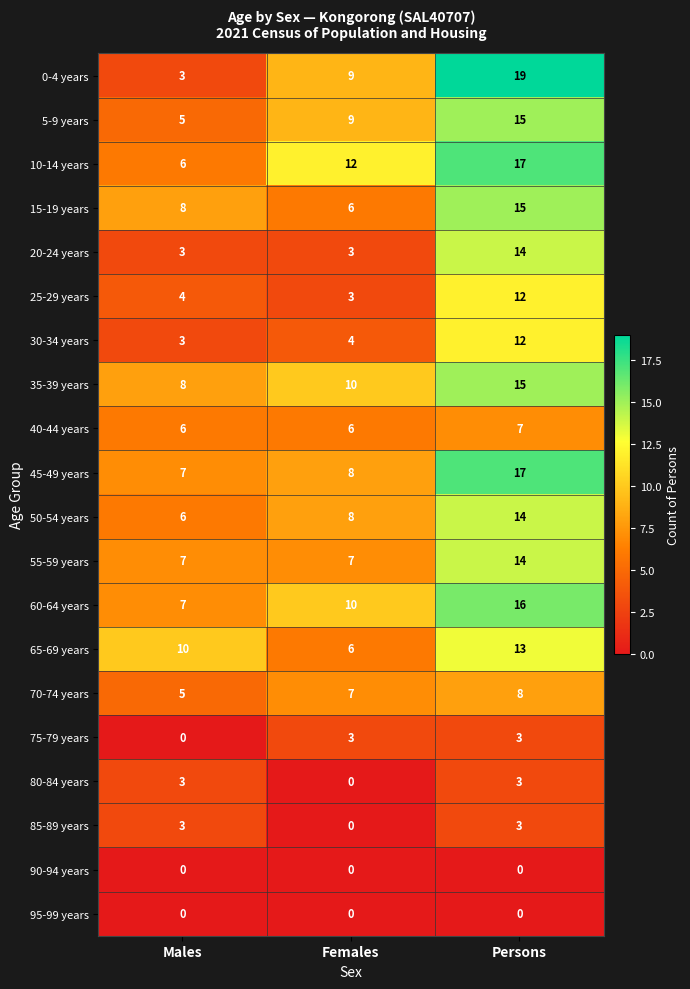

List the labels in order of 30-34 years value, smallest first.

Males, Females, Persons